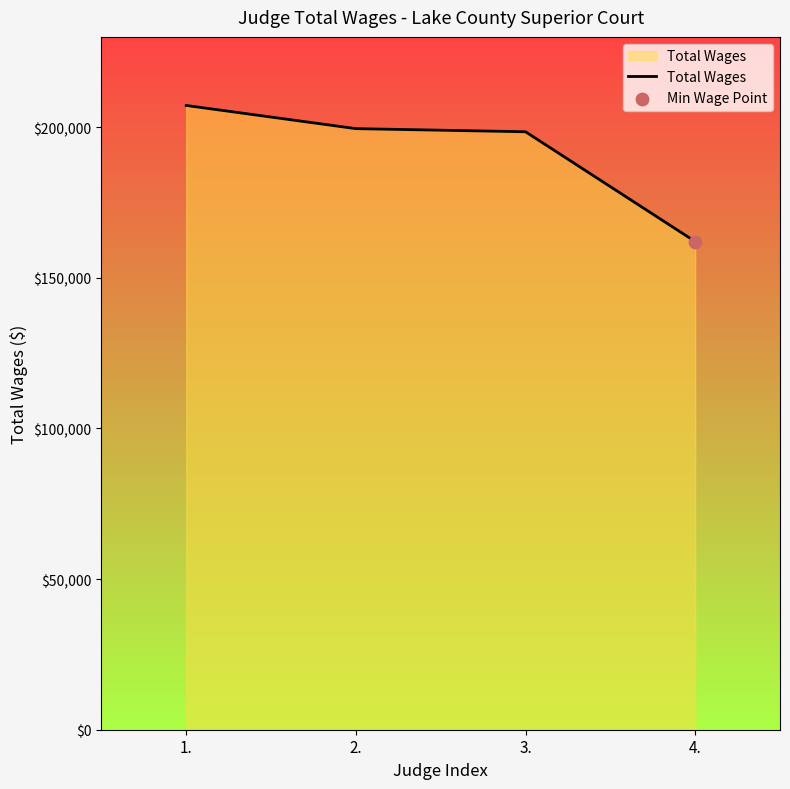

What is the change in value from 1. to 2.?

-7693